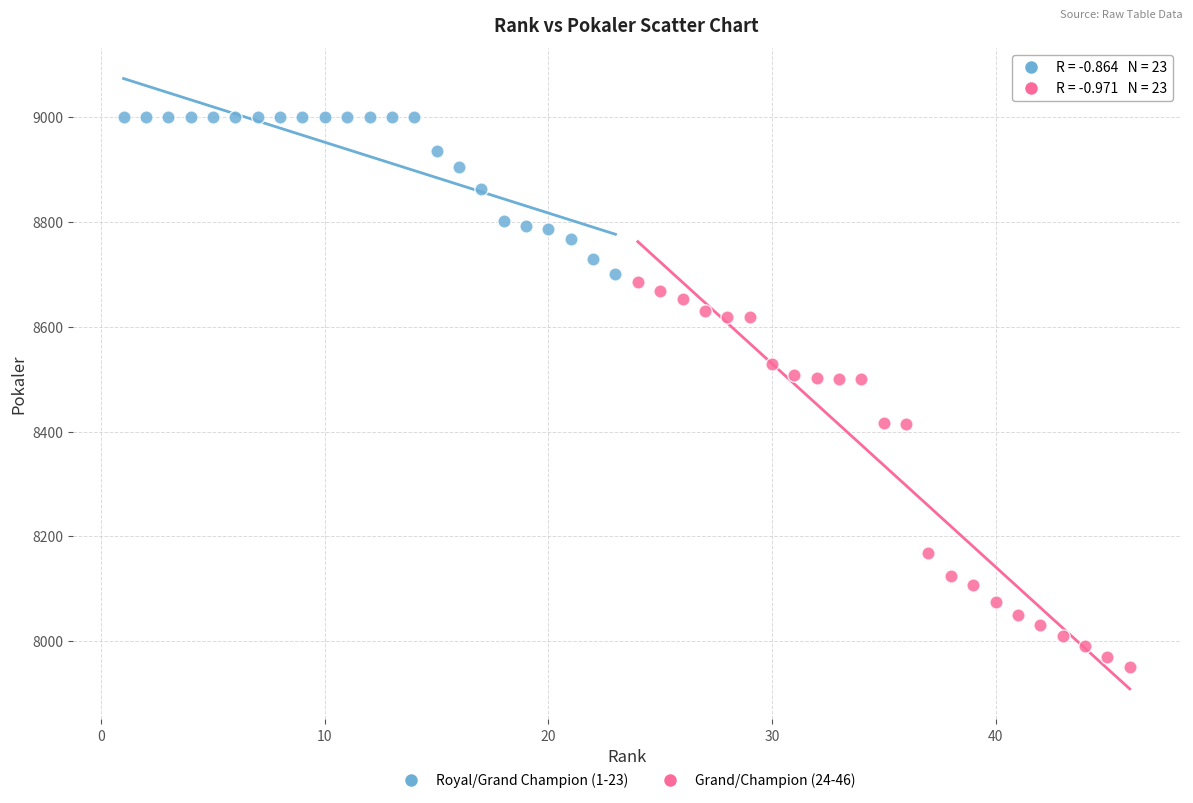

Which series reaches the maximum Y coordinate?

Royal/Grand Champion (1-23)